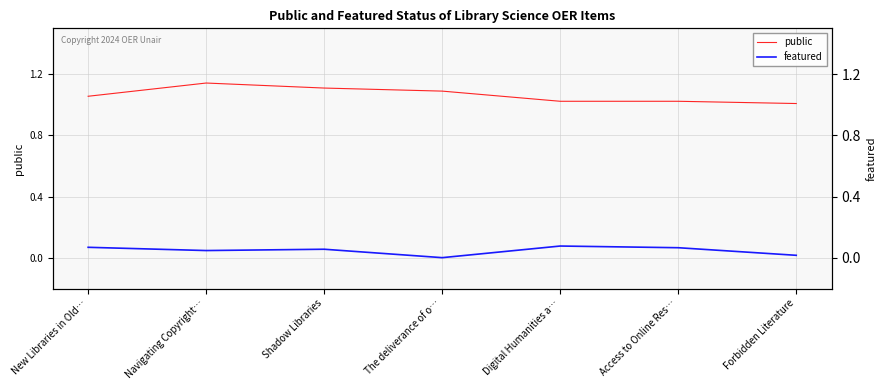

True or false: featured and public intersect in this chart.

False